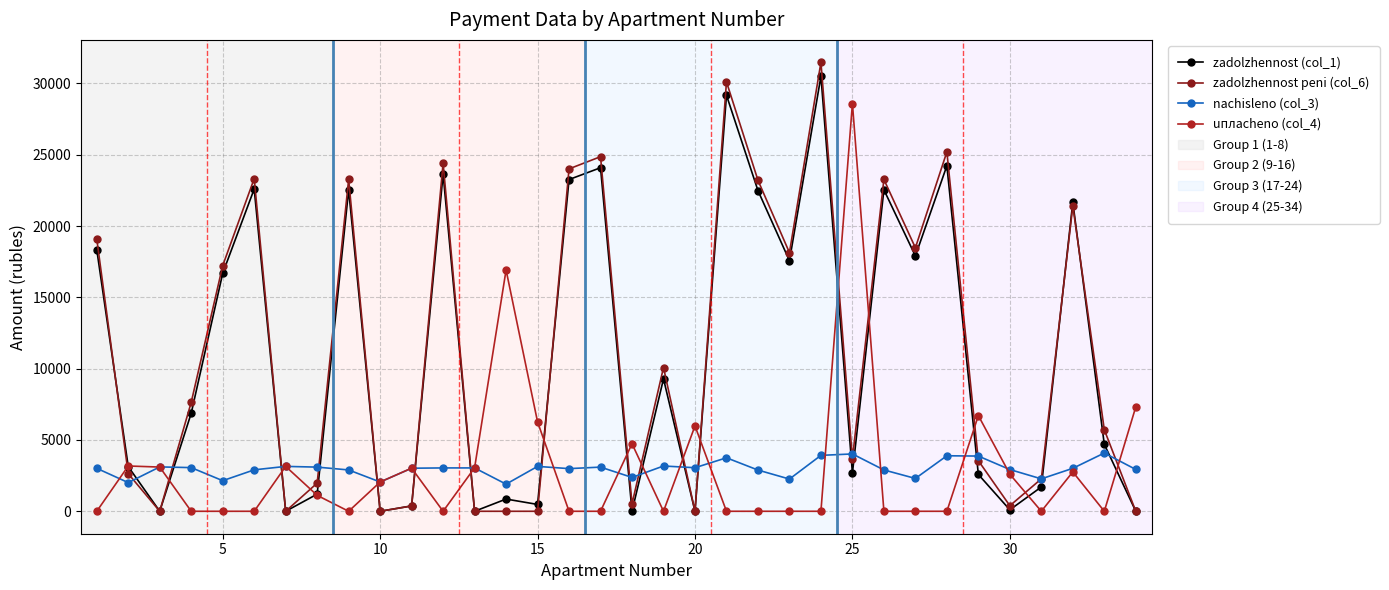

In zadolzhennost peni (col_6), how many points are higher than both neighbors (excluding endpoints)?

10